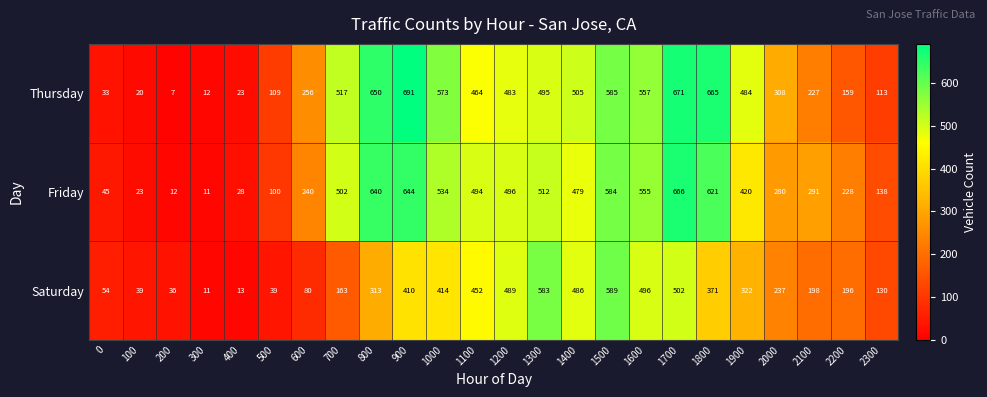

How many distinct data groups are displayed?

3